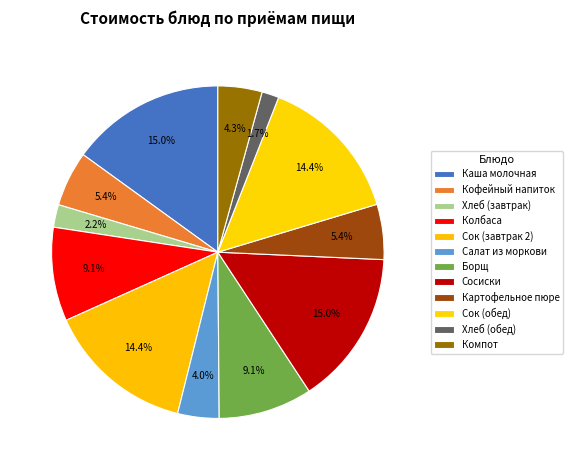

To the nearest percent, what is the average slice percentage?

8%